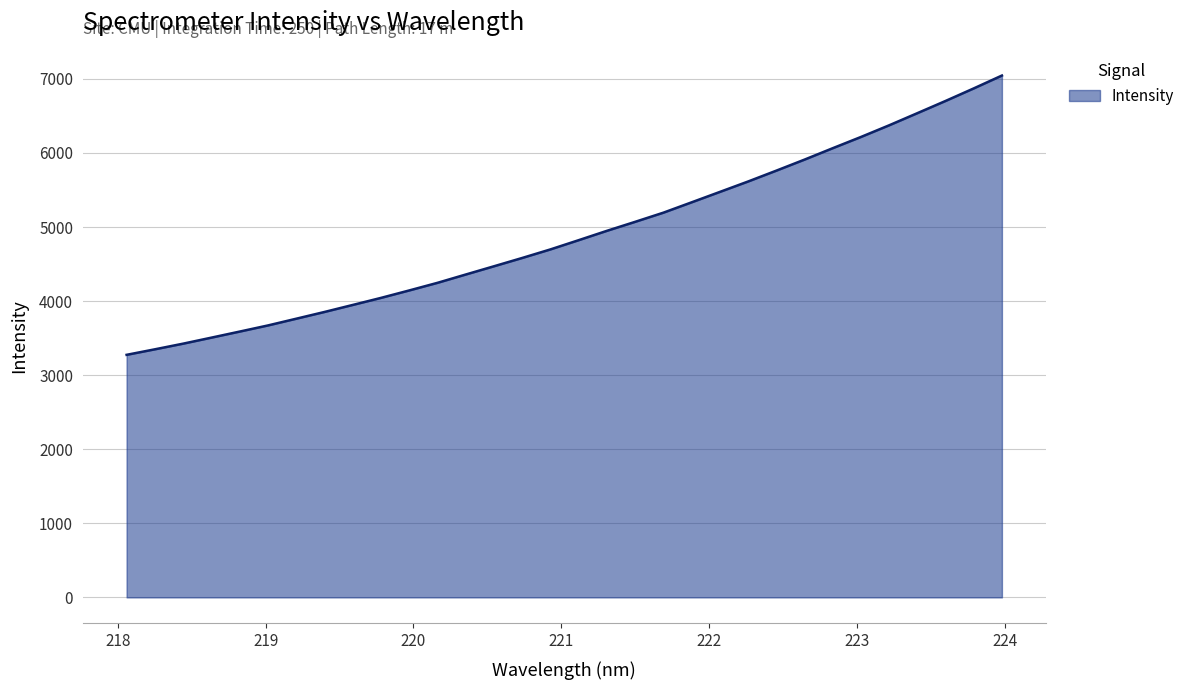

True or false: the data has more than 0 interior local peaks.

False